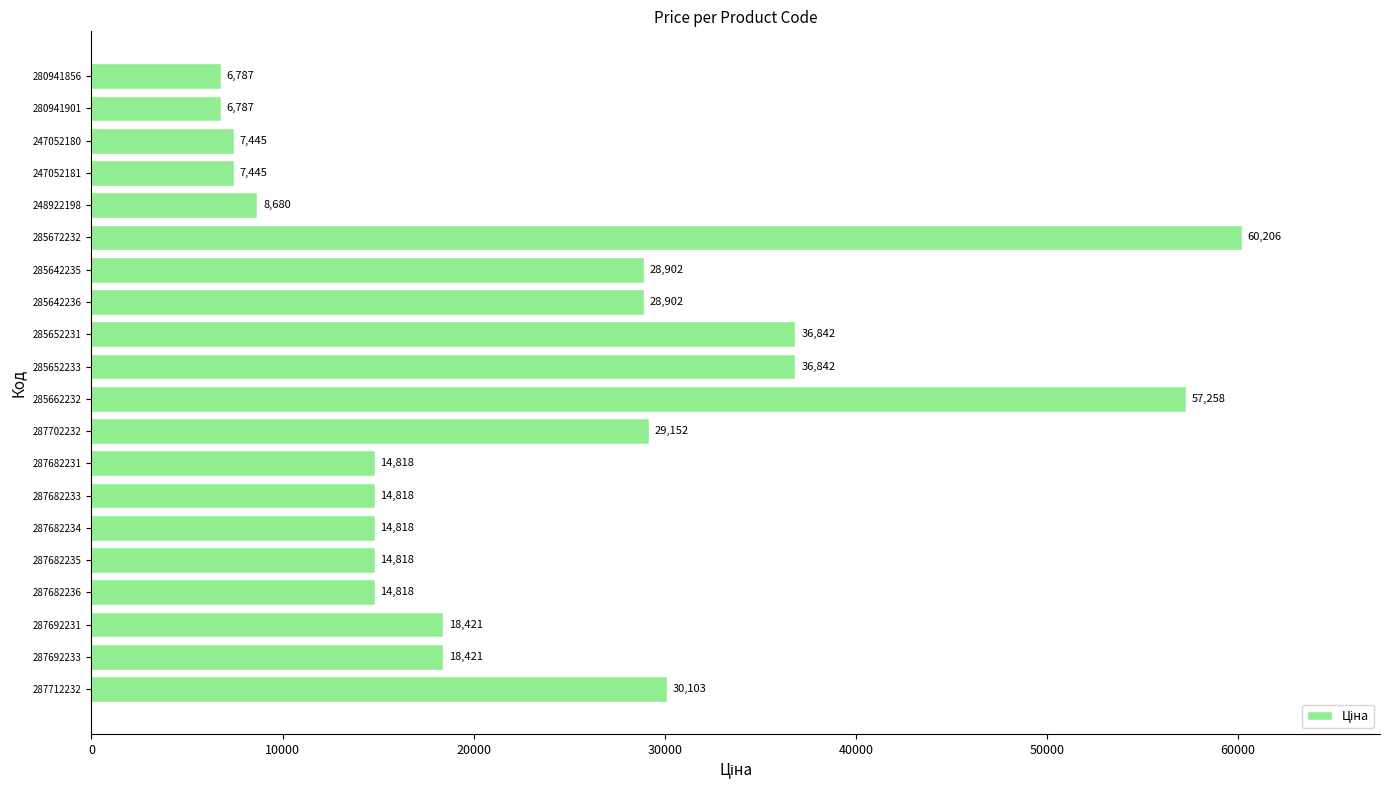

What is the approximate value at 285642235?

28901.7